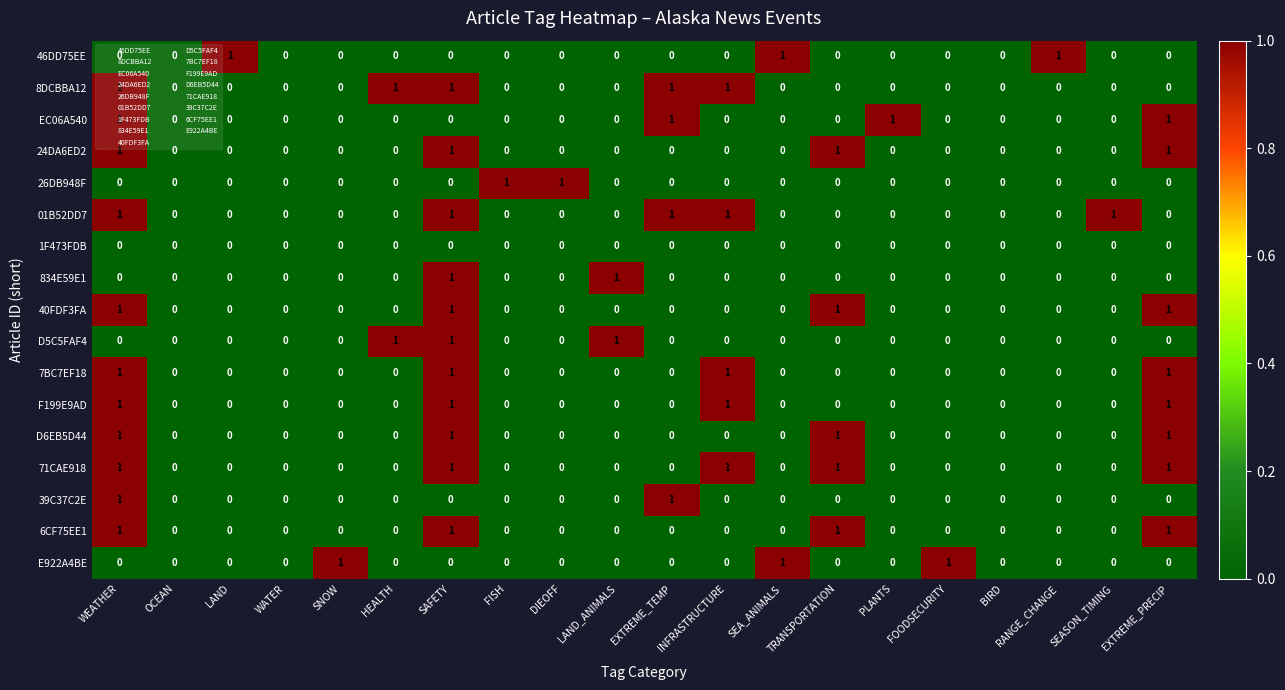

Count the D5C5FAF4 values in the range 0 to 1.

20